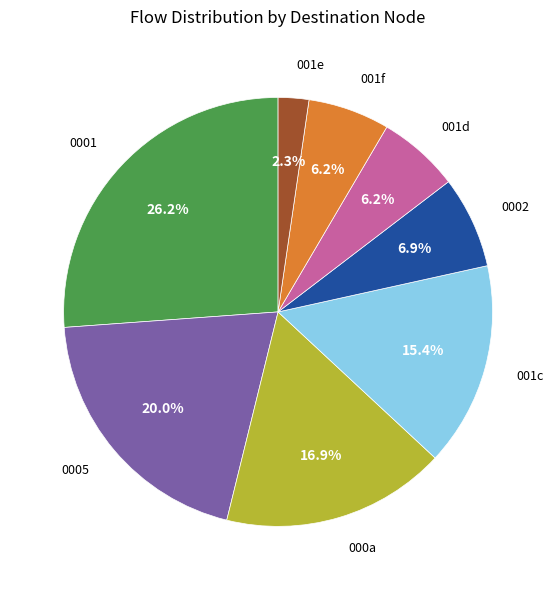

What is the smallest slice in the pie chart?

001e